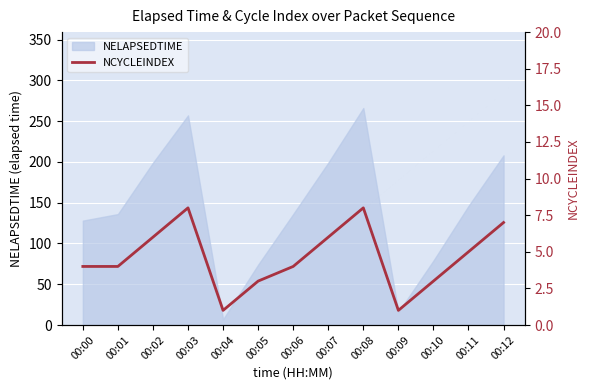

True or false: the data shows 4 at 00:06.

True